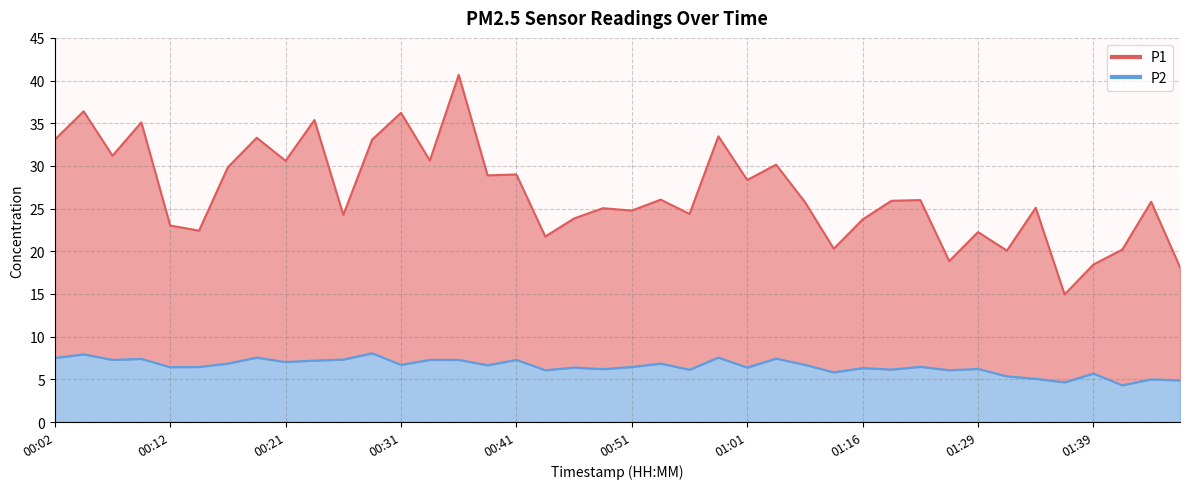

True or false: P2 and P1 cross at least once.

False